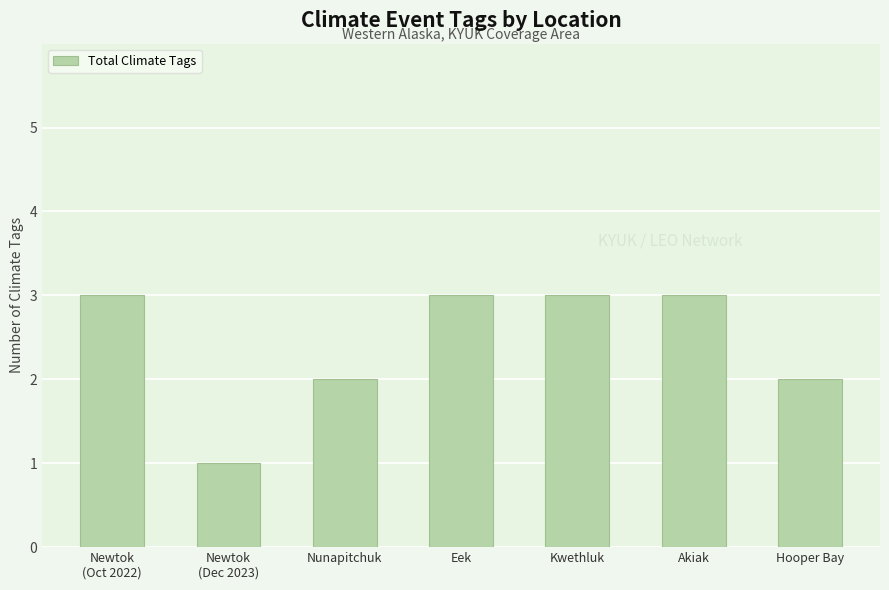

What is the approximate value at Eek?

3